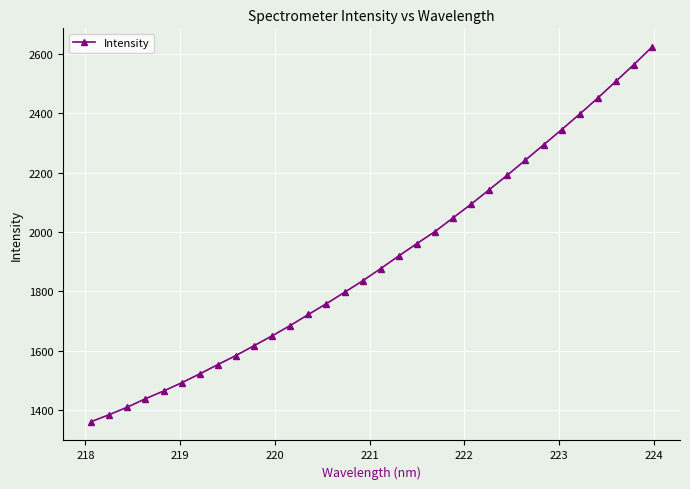

What is the difference between the maximum and minimum values?

1261.4